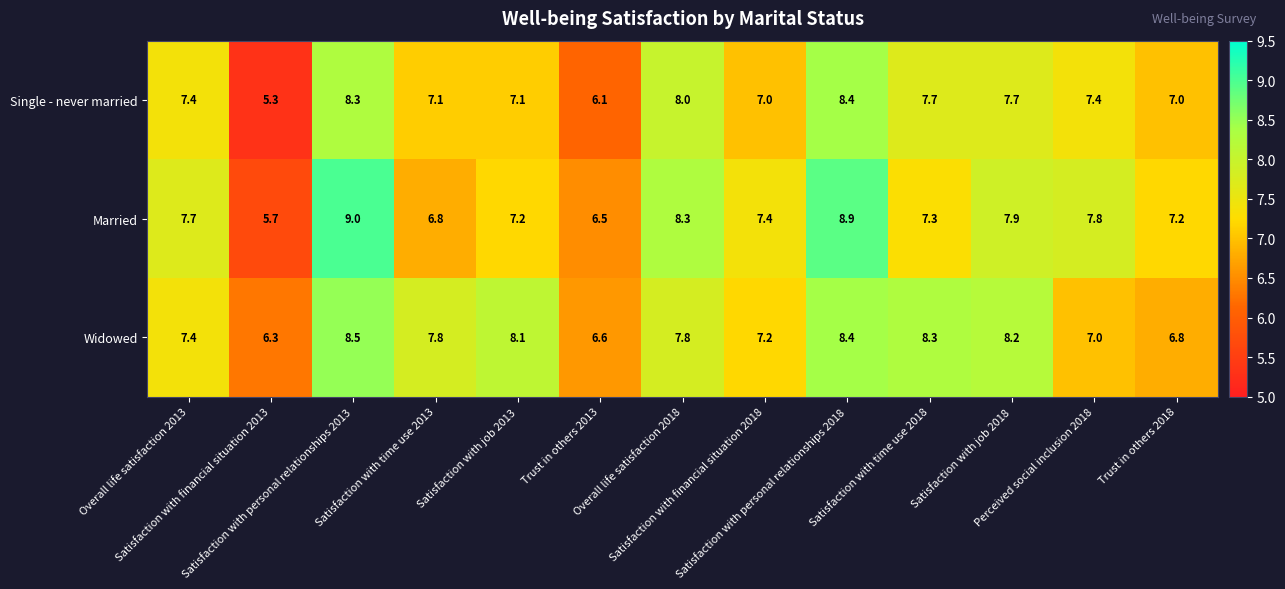

What is the difference between the maximum and second lowest values in the Widowed series?

1.9